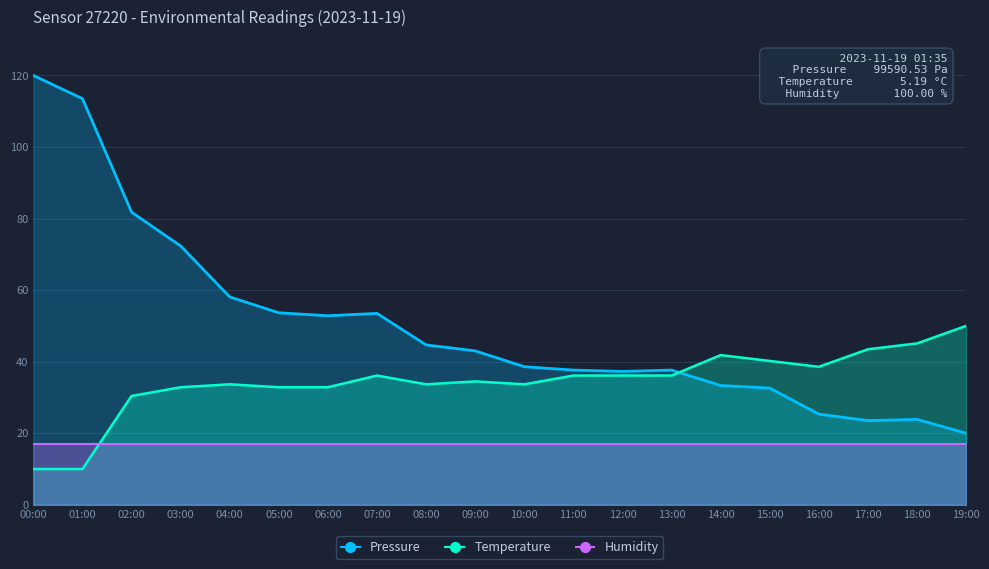

Between 01:00 and 12:00, which series saw the biggest shift?

Pressure